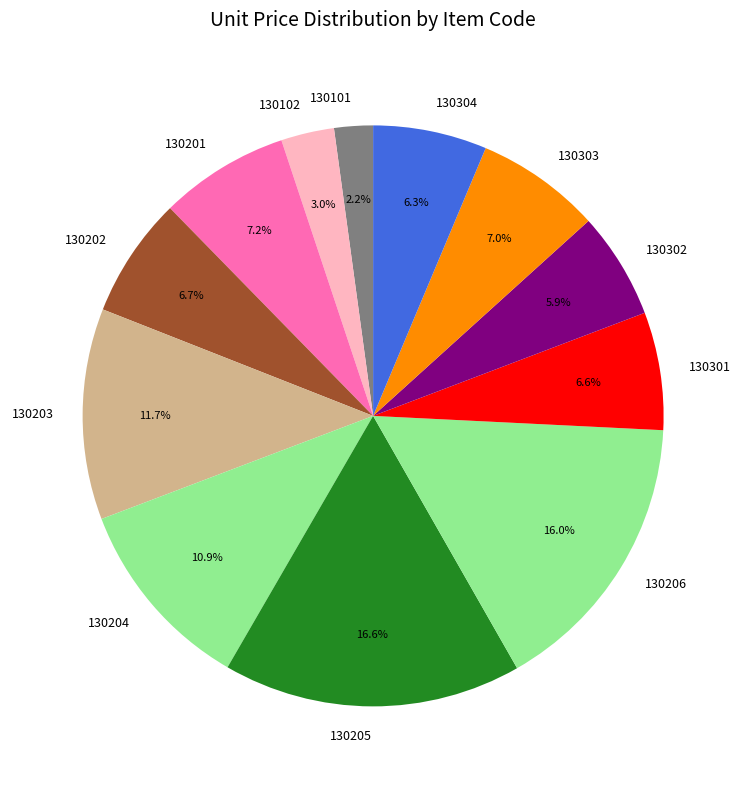

To the nearest percent, what portion does 130102 represent?

3%